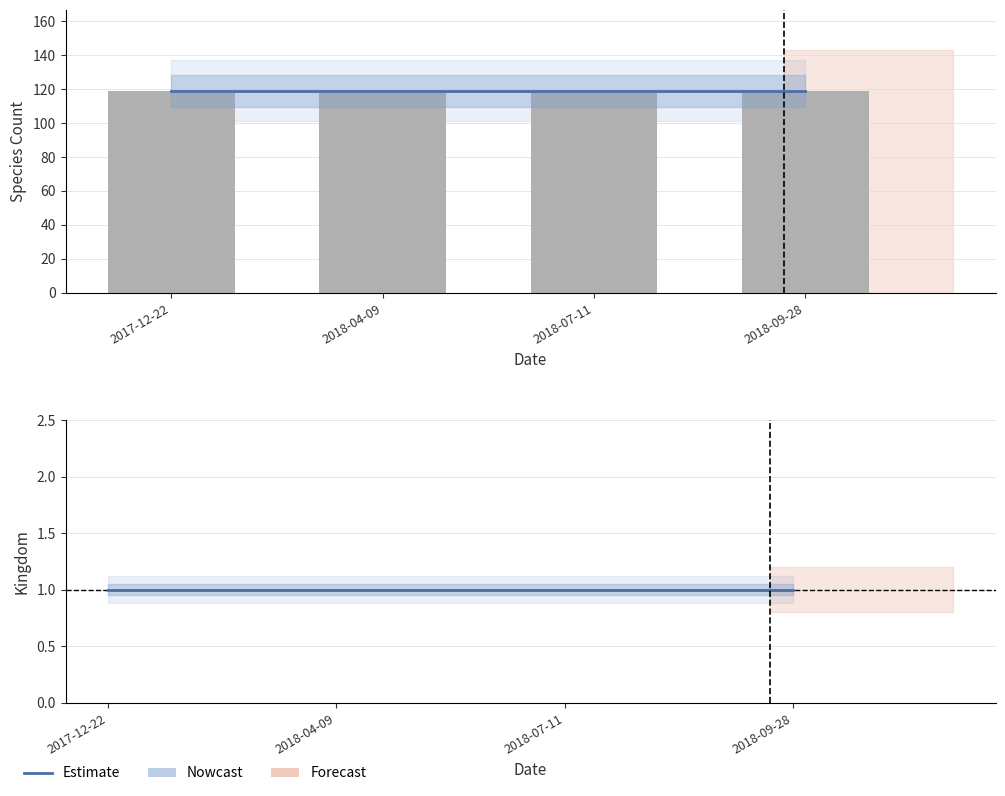

Does the chart contain any negative values?

No